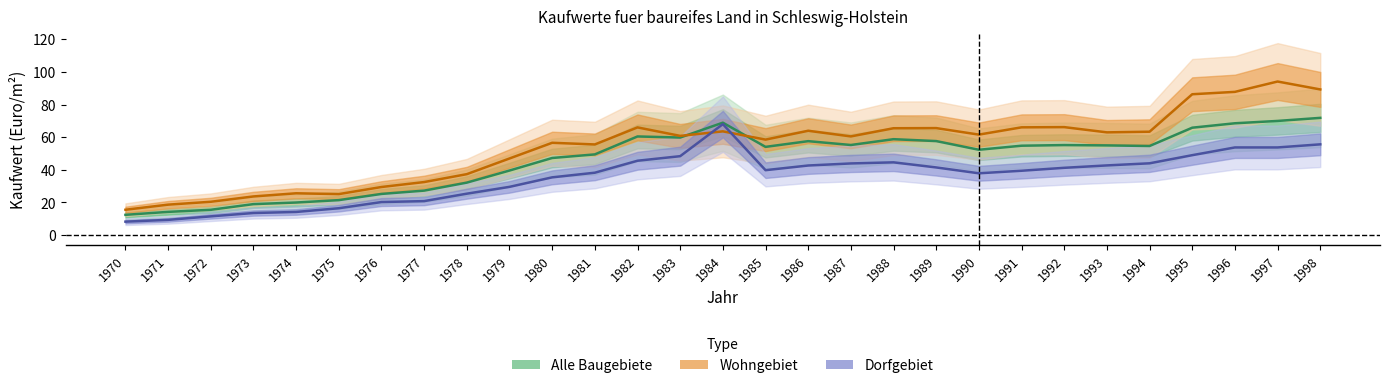

Is it true that Wohngebiet equals 55.6 at 1981?

True